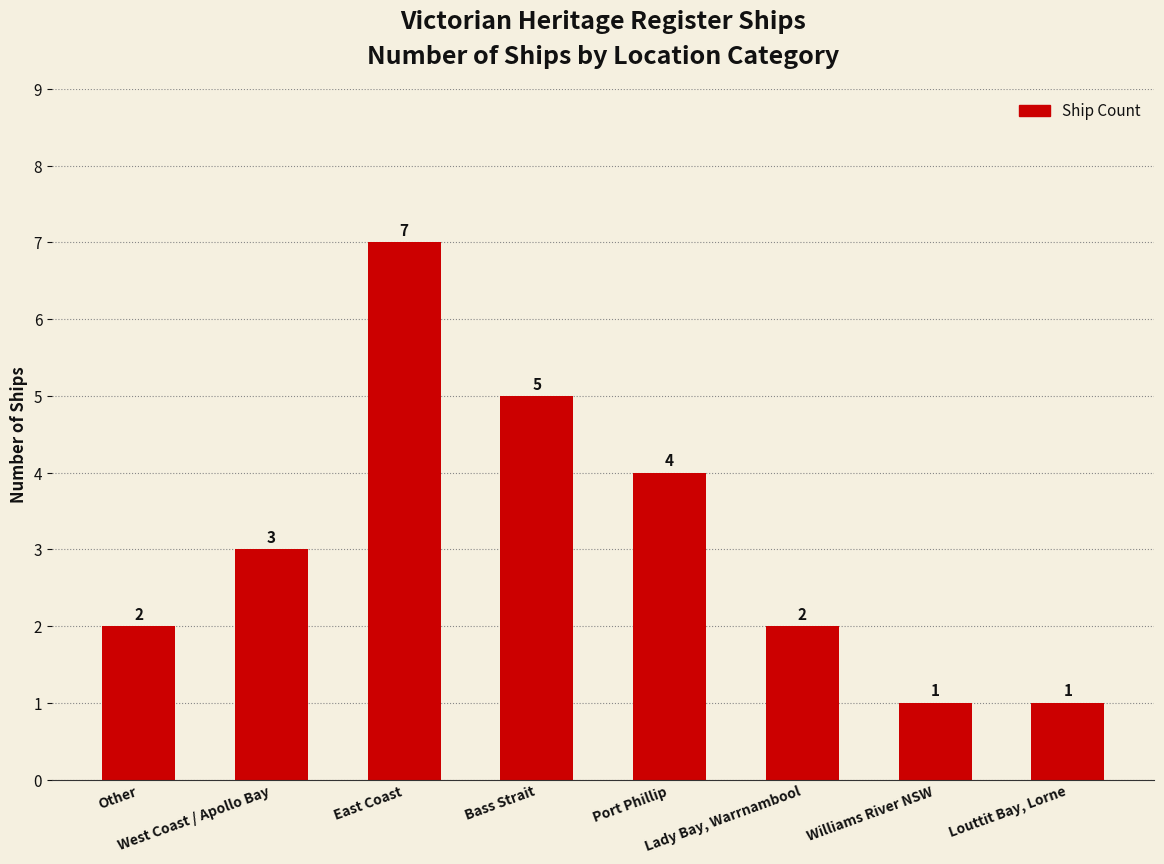

The chart shows a value of 9 at Bass Strait. True or false?

False